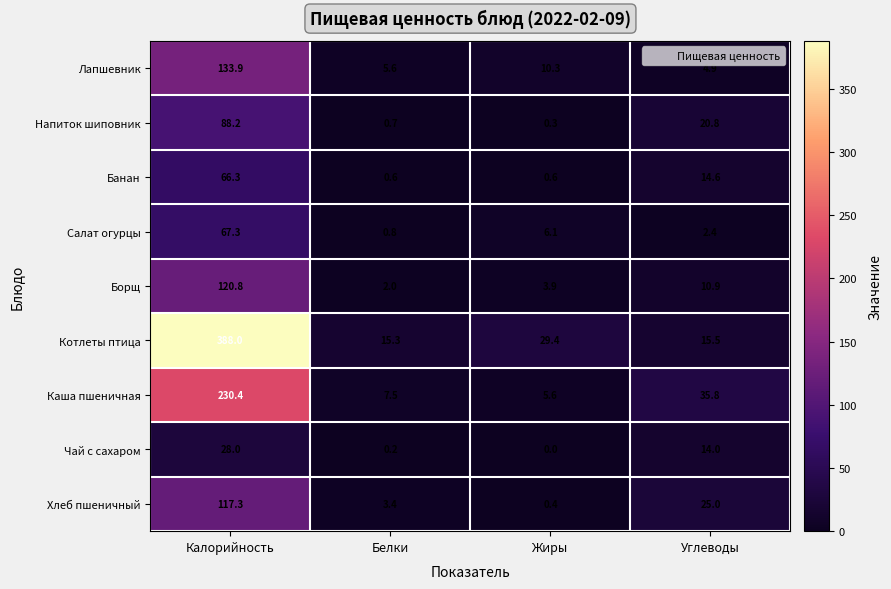

Which category has the lowest value across all series?

Жиры